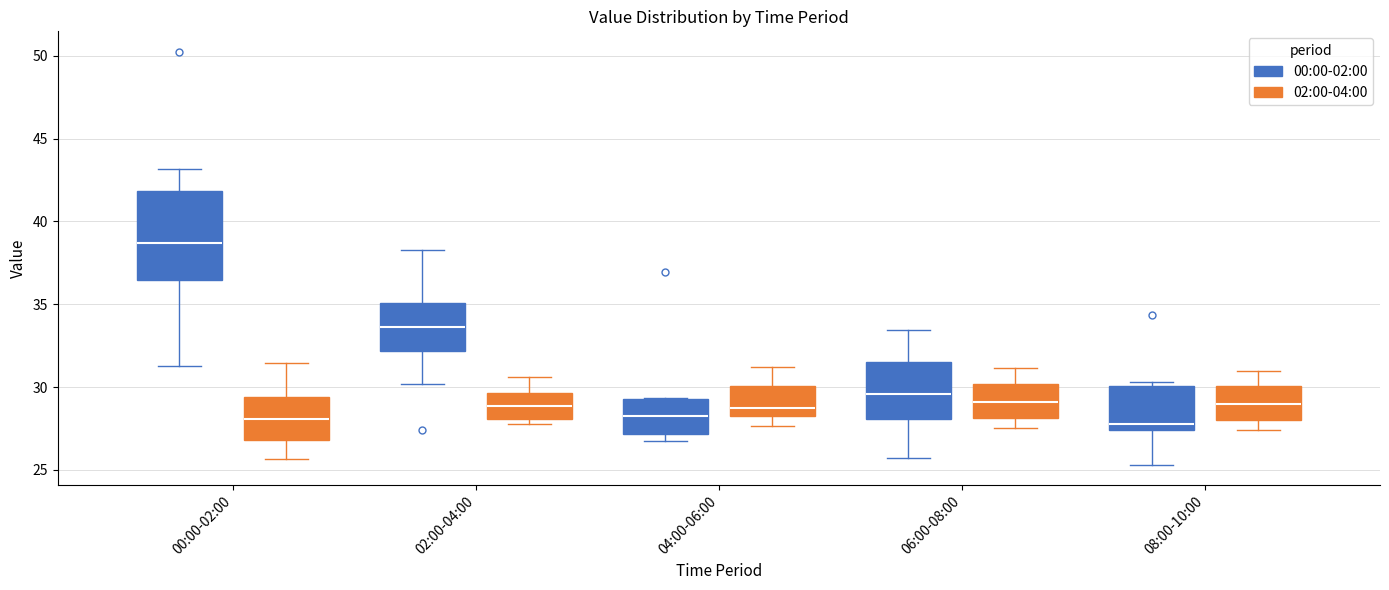

Which box is the tallest, from its lower edge to its upper edge?

00:00-02:00 (00:00-02:00)